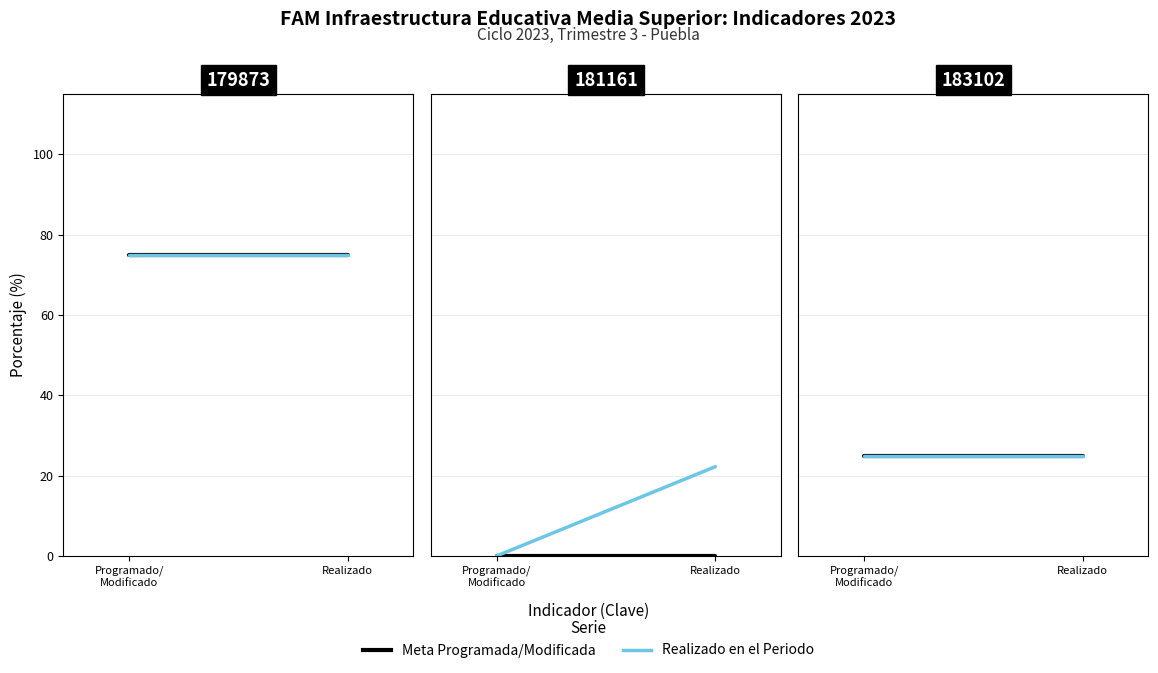

Which category has the highest value across all series?

179873